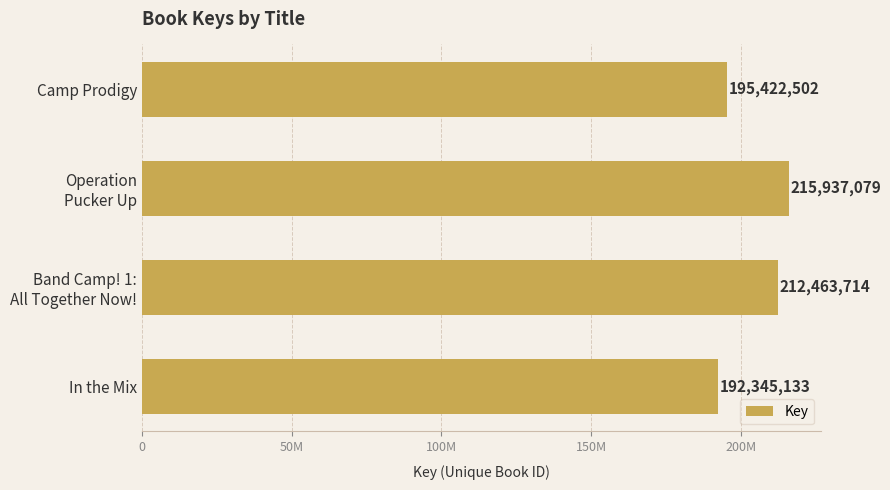

How many data points are less than 212463714?

2